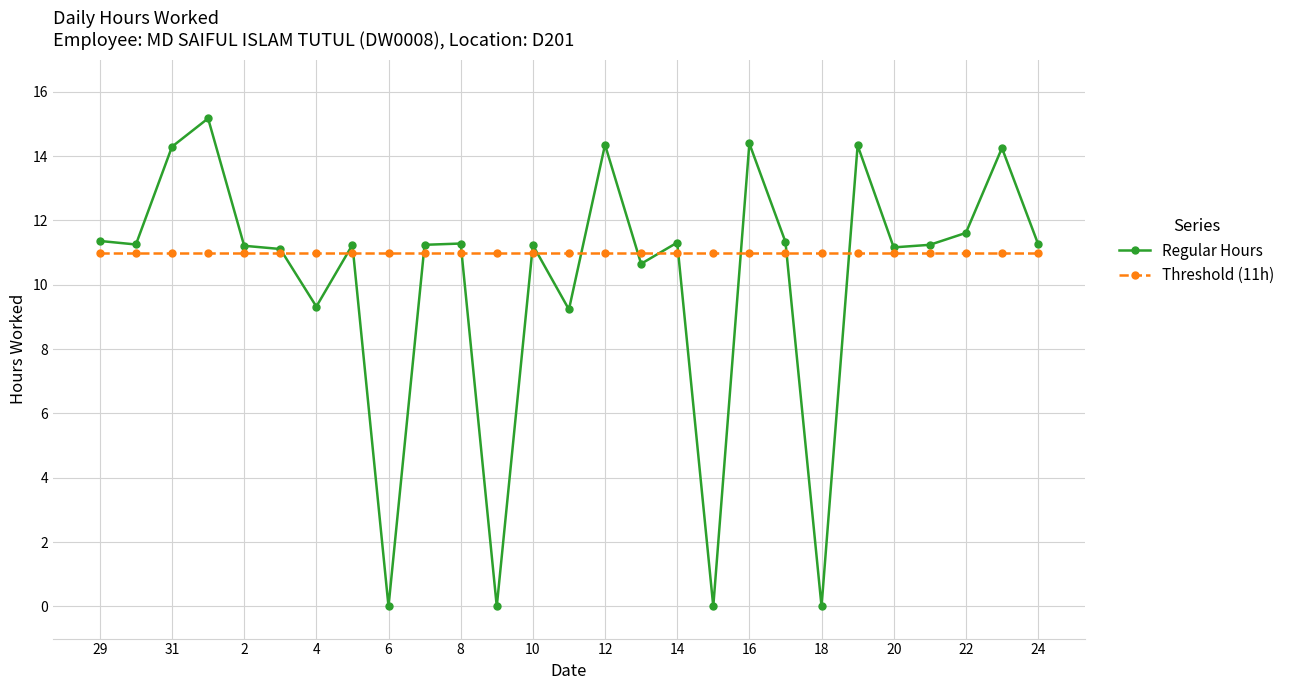

What is the value of the Threshold (11h) point at the 1st from the left?

11.0